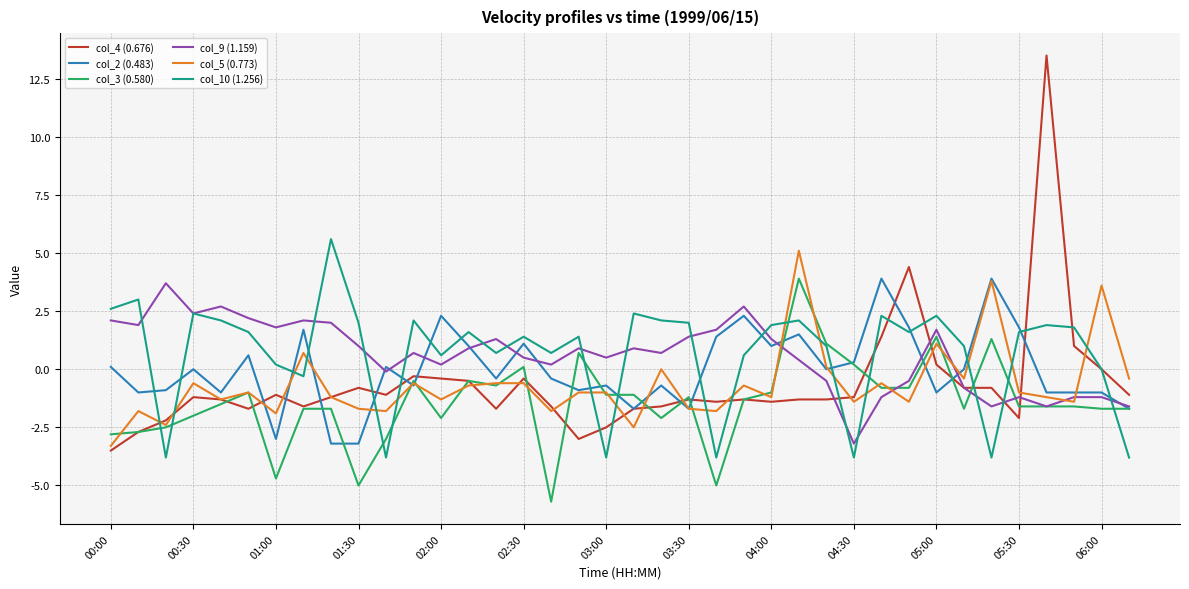

What is the smallest value displayed?

-5.7